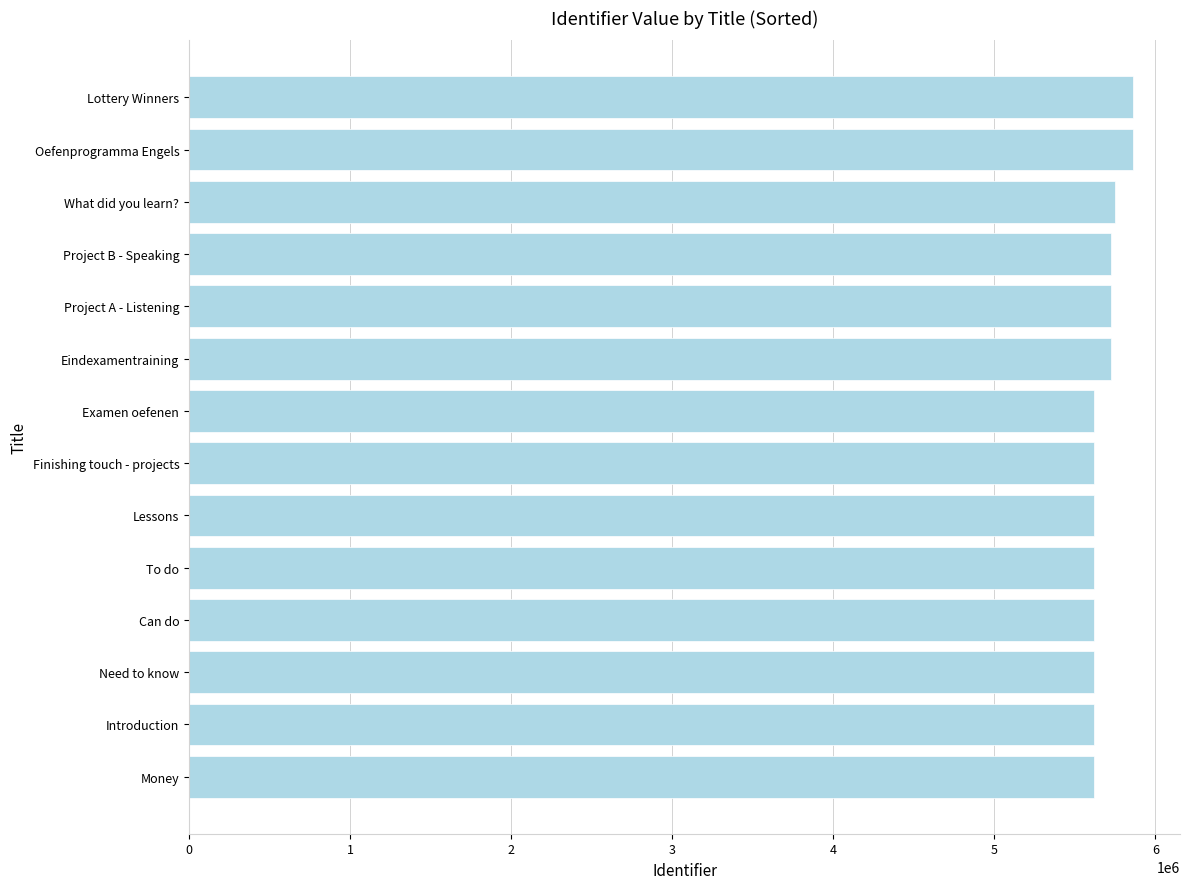

What is the maximum value shown in the chart?

5859833